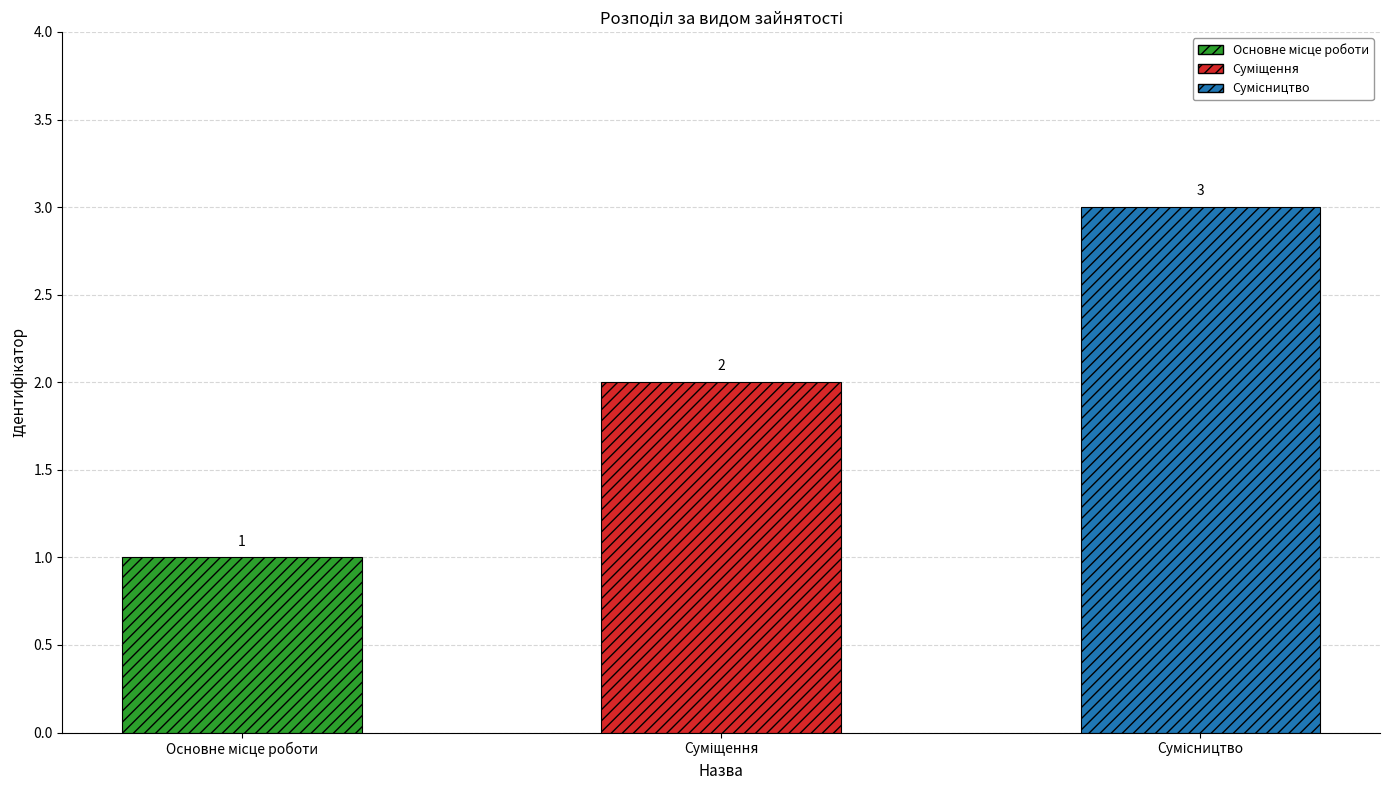

What is the ratio of the value at Основне місце роботи to the value at Суміщення?

0.5